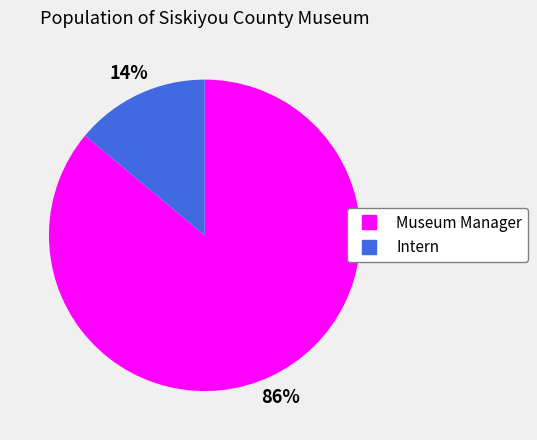

To the nearest percent, what is the difference between the largest and smallest slice percentages?

72%